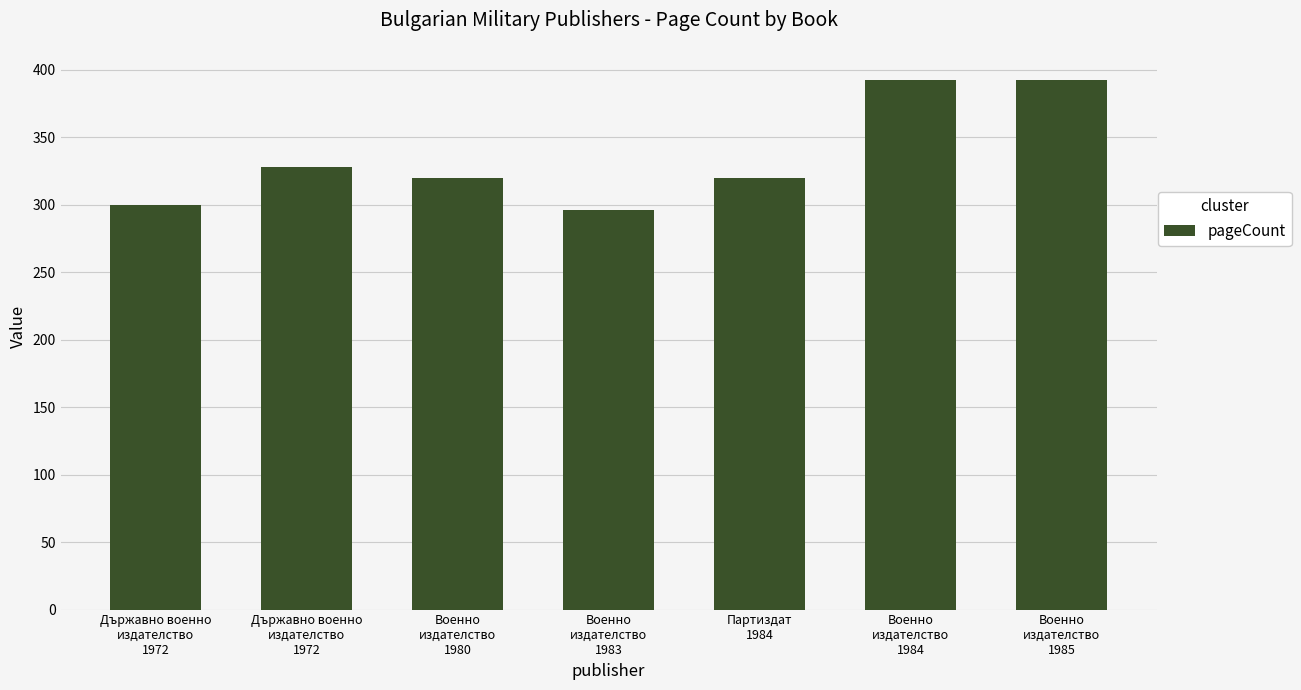

Does the chart contain any negative values?

No